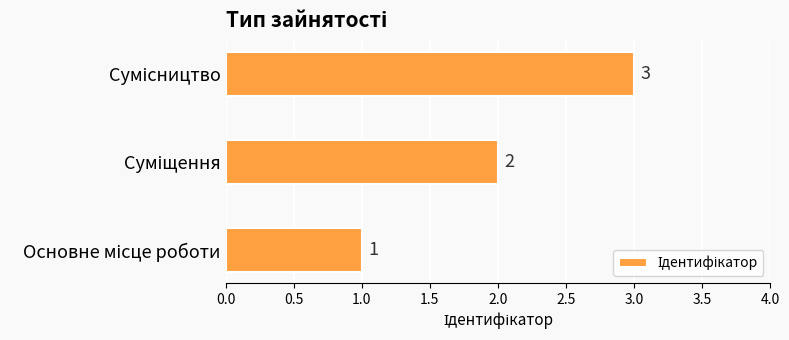

What is the sum of all values?

6